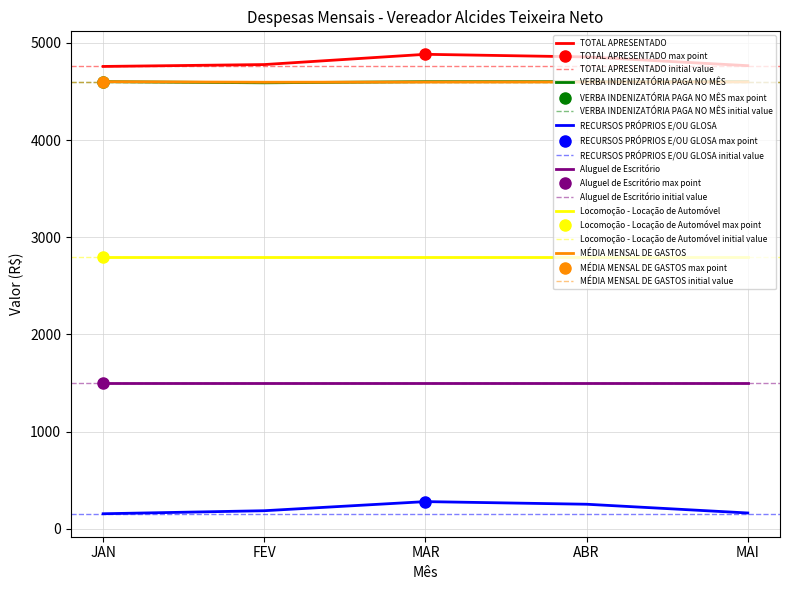

What is the spread (max minus min) of values at MAI?

4600.0